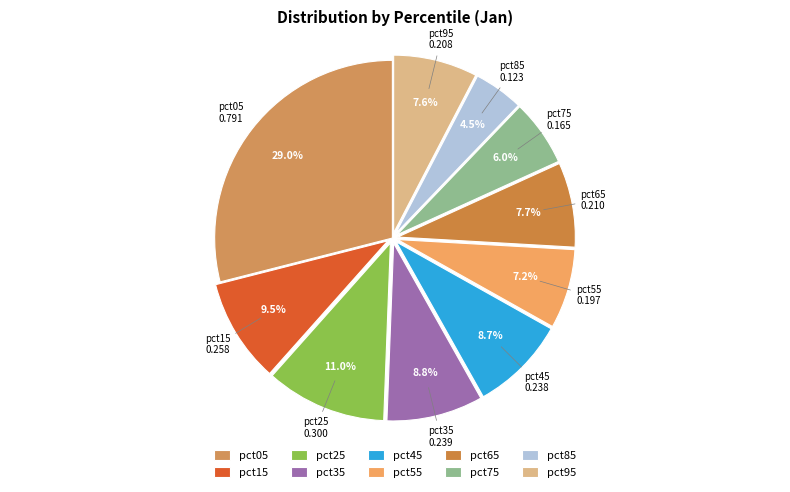

What percentage is the pct65 slice, to the nearest percent?

8%